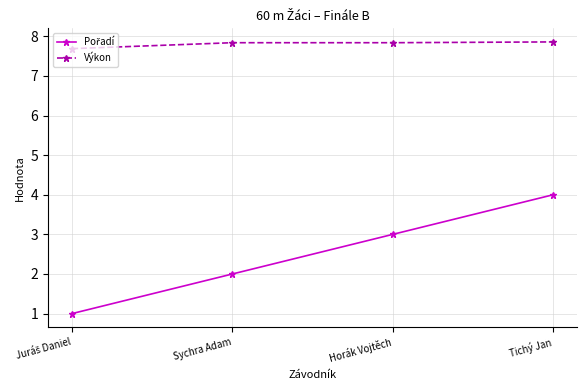

Count the number of data series in this chart.

2